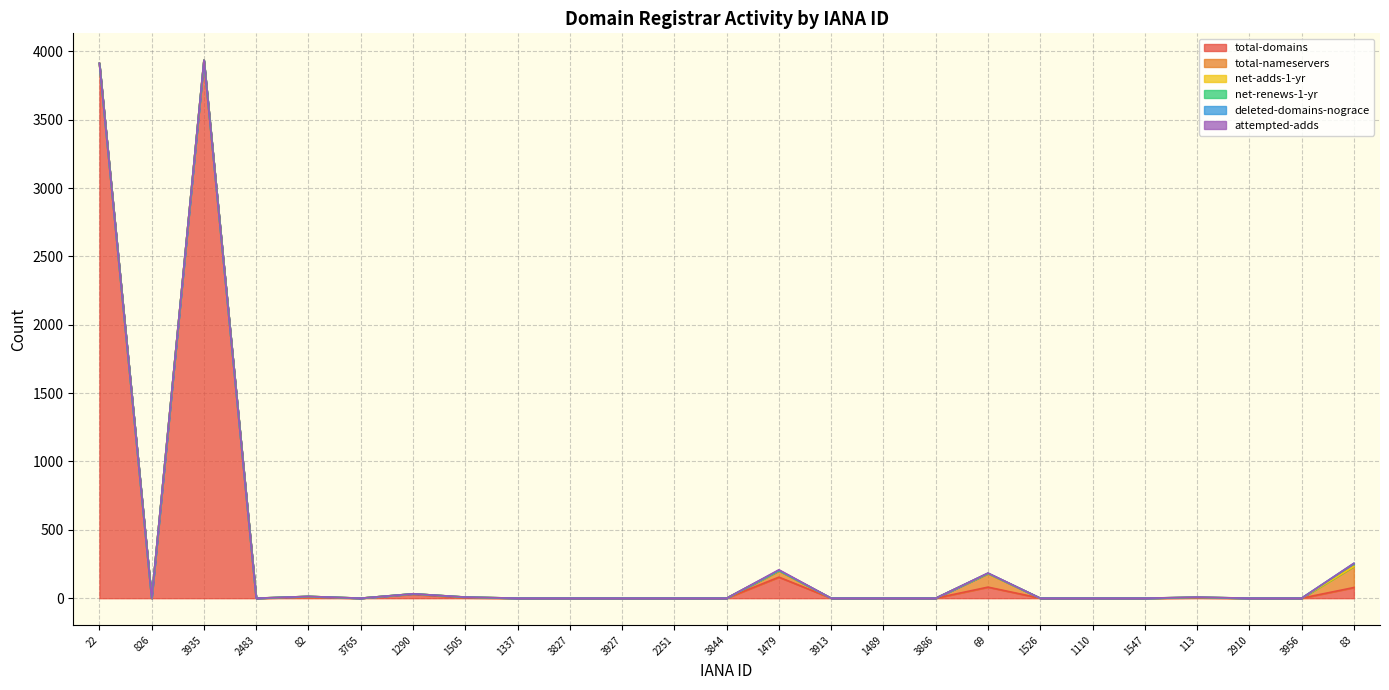

True or false: total-nameservers has a value of 101 at 3765.

False